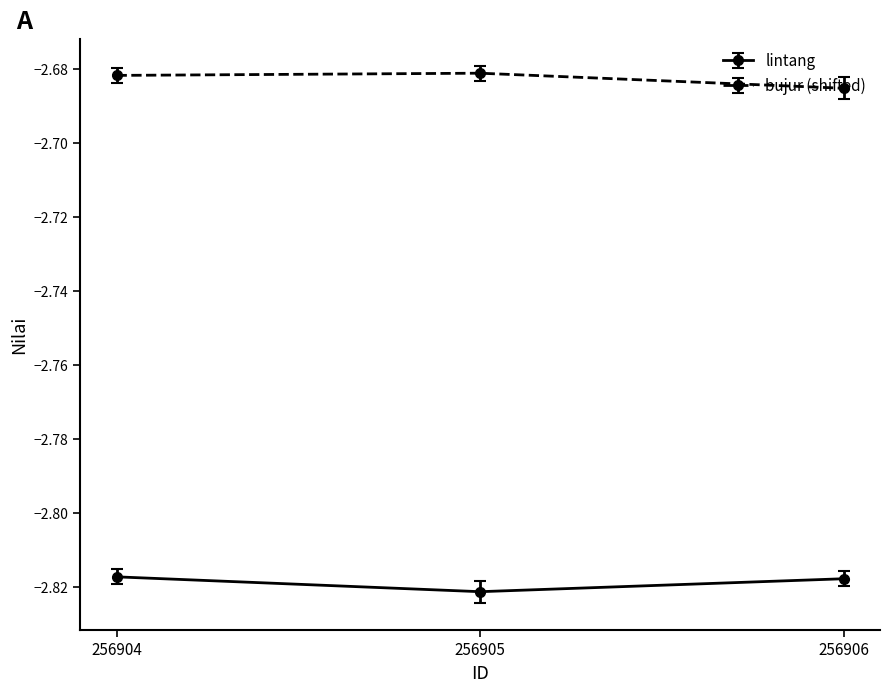

At which label does bujur (shifted) reach its minimum?

256906